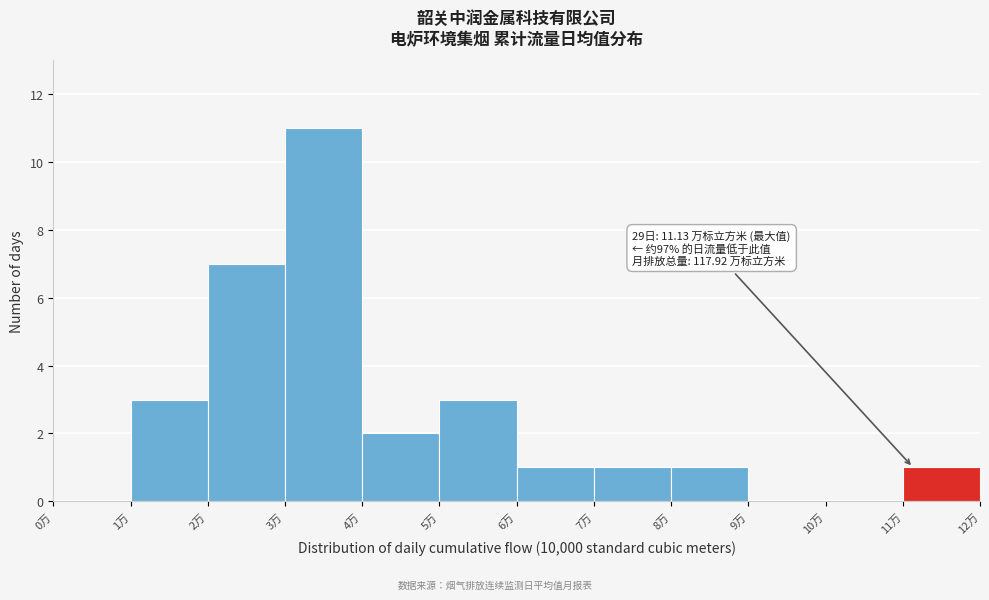

Which range on the x-axis has the tallest bar?

3 to 4